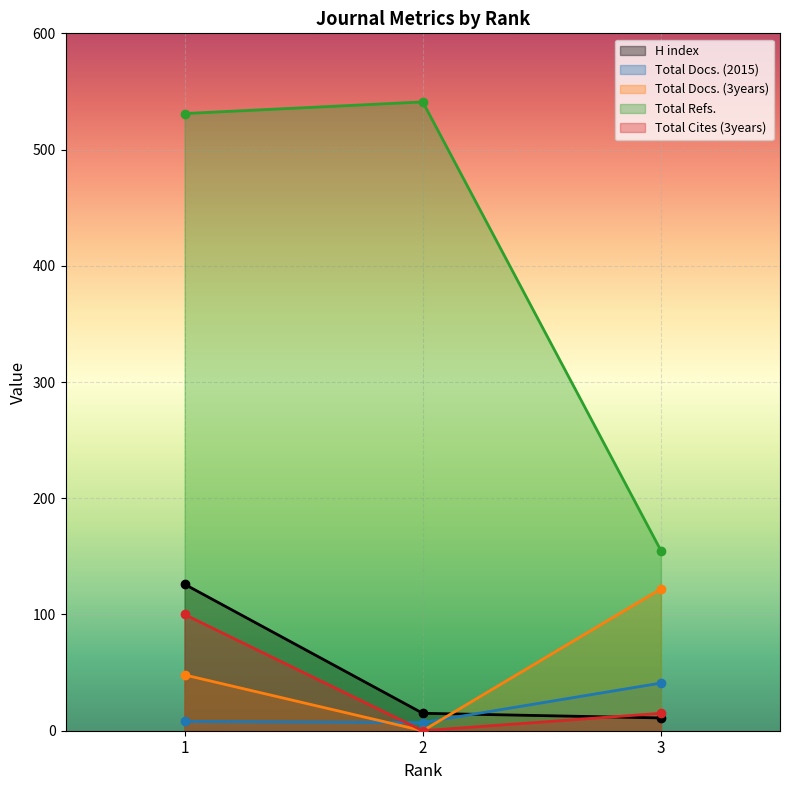

Rank the categories by Total Cites (3years) value from highest to lowest.

1, 3, 2